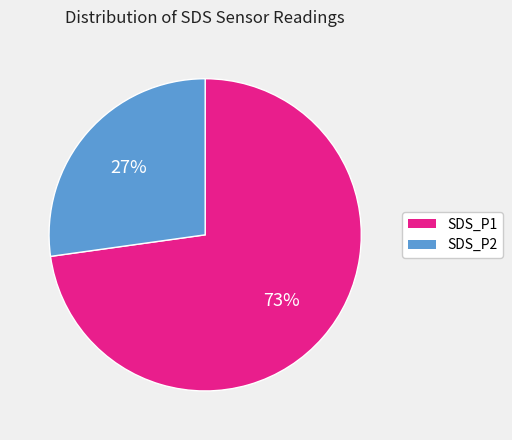

What is the smallest slice in the pie chart?

SDS_P2